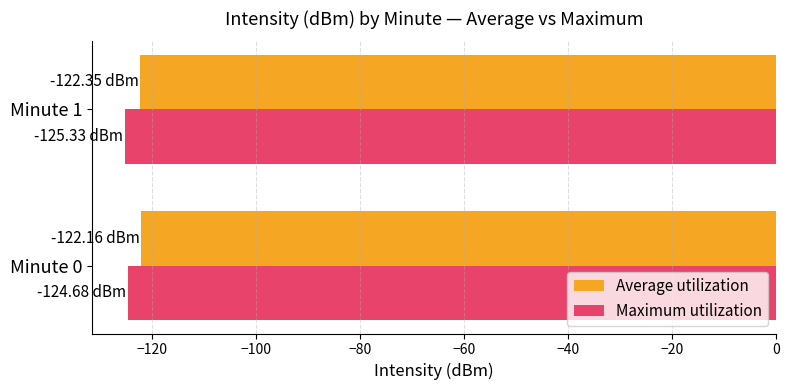

What is the difference between the highest and lowest values at Minute 1?

3.0